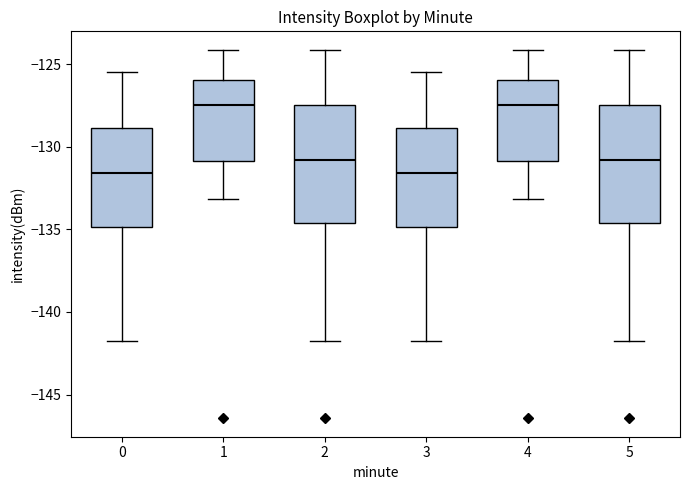

Reading left to right, transcribe this box plot: for each box, give where its median line is, the range the box spans, and where its two whiskers end, as read against the y-axis. The values are not printed on the chart, so give them approximately, as read against the axis.

0: median -131.5, box -135.0 to -129.0, whiskers -142.0 to -125.5
1: median -127.5, box -131.0 to -126.0, whiskers -133.0 to -124.0
2: median -131.0, box -134.5 to -127.5, whiskers -142.0 to -124.0
3: median -131.5, box -135.0 to -129.0, whiskers -142.0 to -125.5
4: median -127.5, box -131.0 to -126.0, whiskers -133.0 to -124.0
5: median -131.0, box -134.5 to -127.5, whiskers -142.0 to -124.0